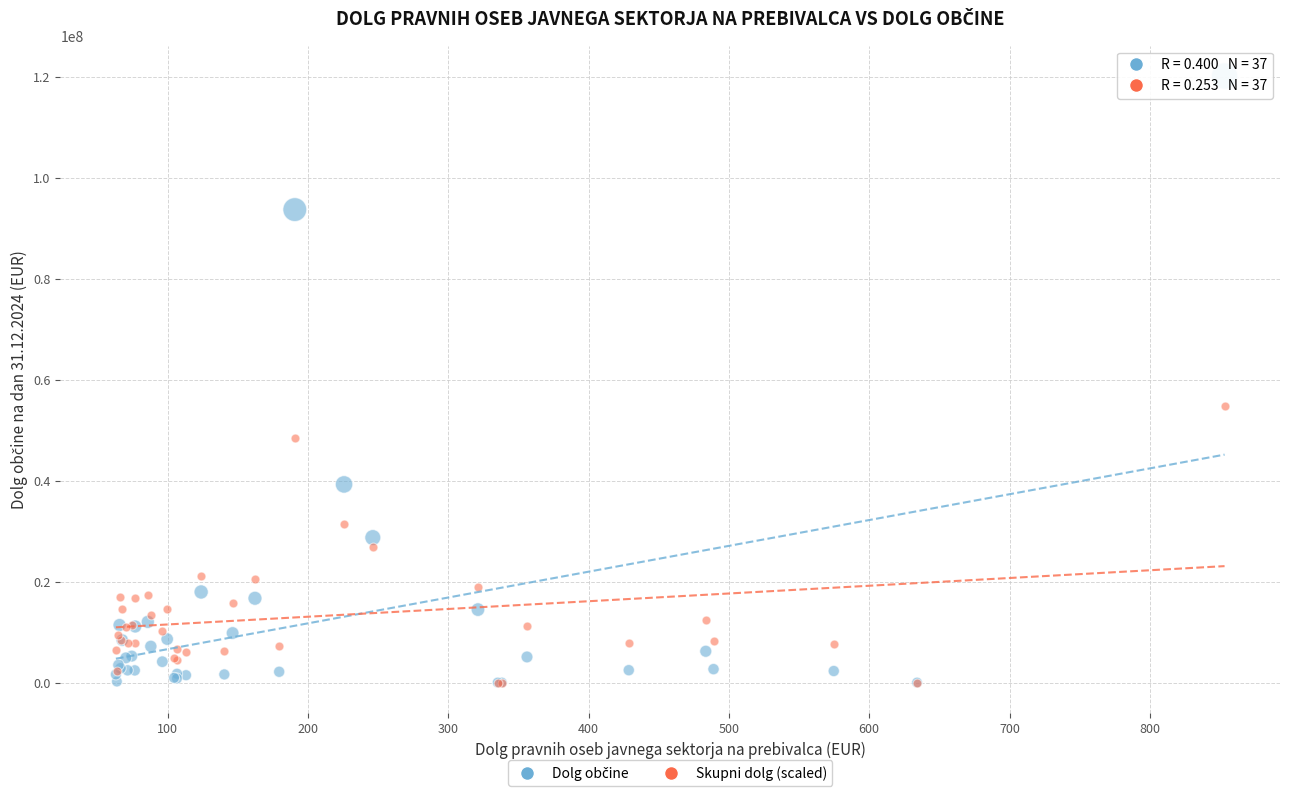

Across all series, what Y value is closest to 60060976?

54800080.5